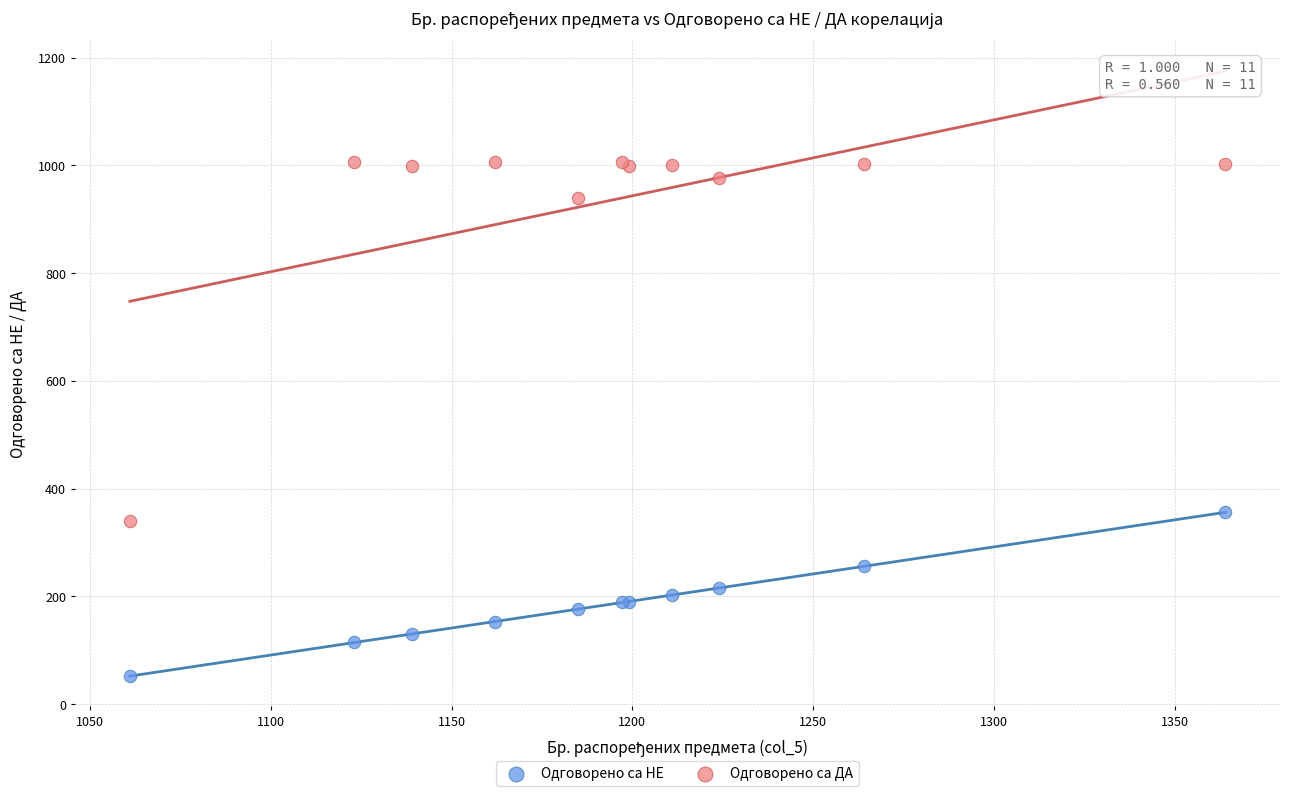

Across all series, what Y value is closest to 529?

356